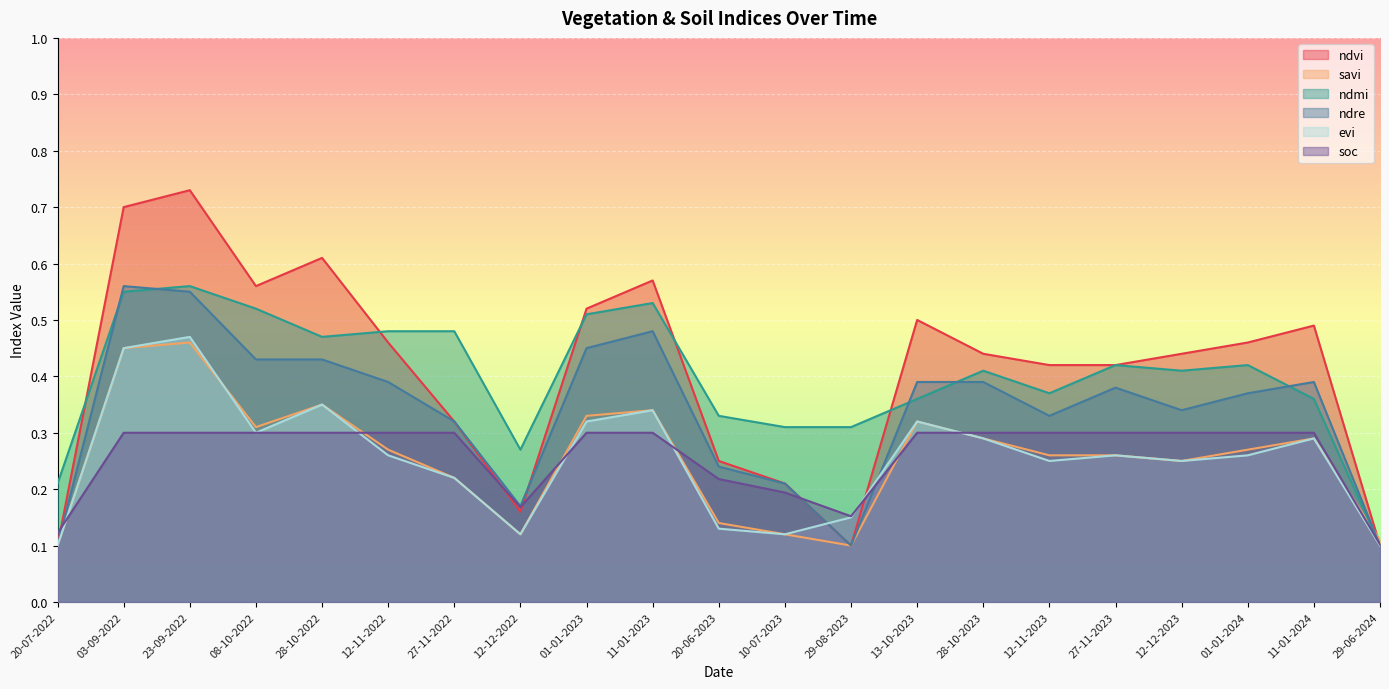

What is the sum of all ndmi values?

8.4